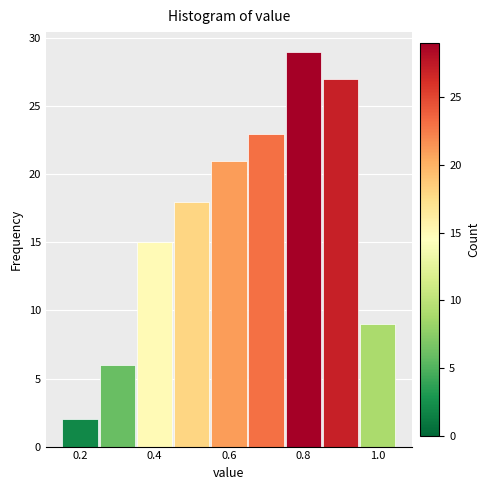

Reading left to right, transcribe this chart: for each bar, give the range it covers on the x-axis and its height. Neither the bar edges nor the heights are printed on the chart, so give them approximately, as read against the axes.

0.15 to 0.25: 2
0.25 to 0.35: 6
0.35 to 0.45: 15
0.45 to 0.55: 18
0.55 to 0.65: 21
0.65 to 0.75: 23
0.75 to 0.85: 29
0.85 to 0.95: 27
0.95 to 1.05: 9